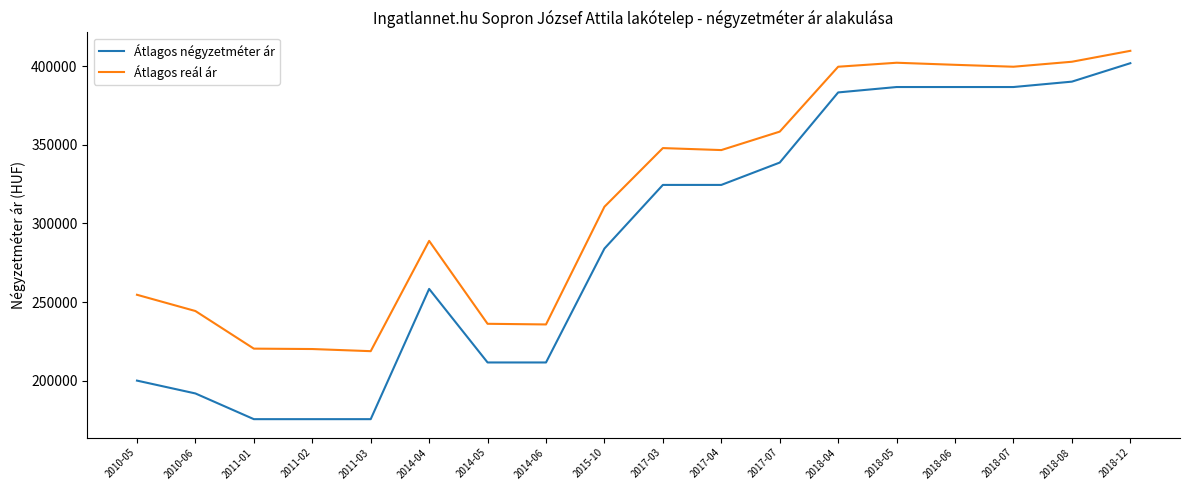

What is the spread (max minus min) of values at 2014-04?

30553